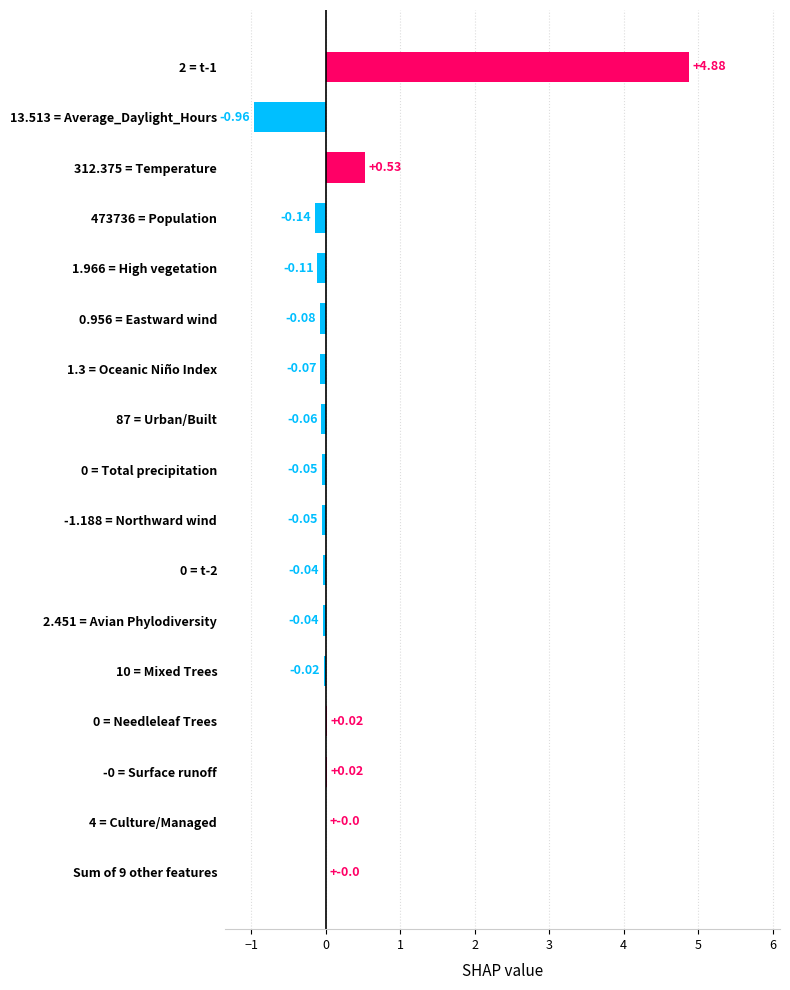

What is the sum of all values?

3.8